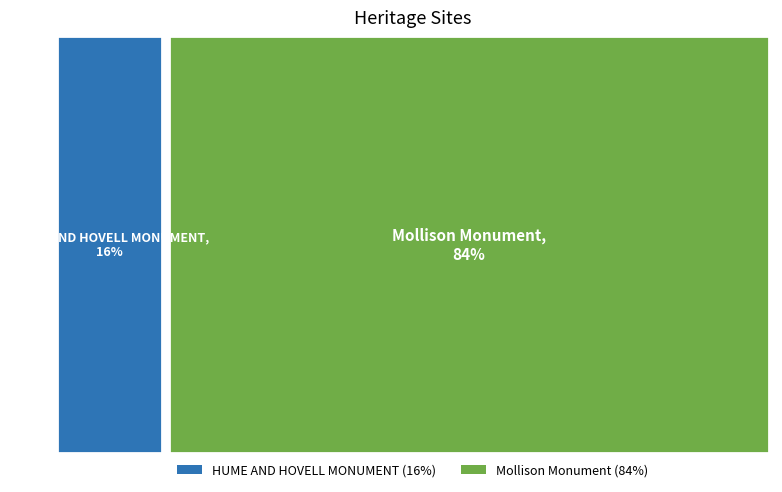

What is the smallest slice in the pie chart?

HUME AND HOVELL MONUMENT